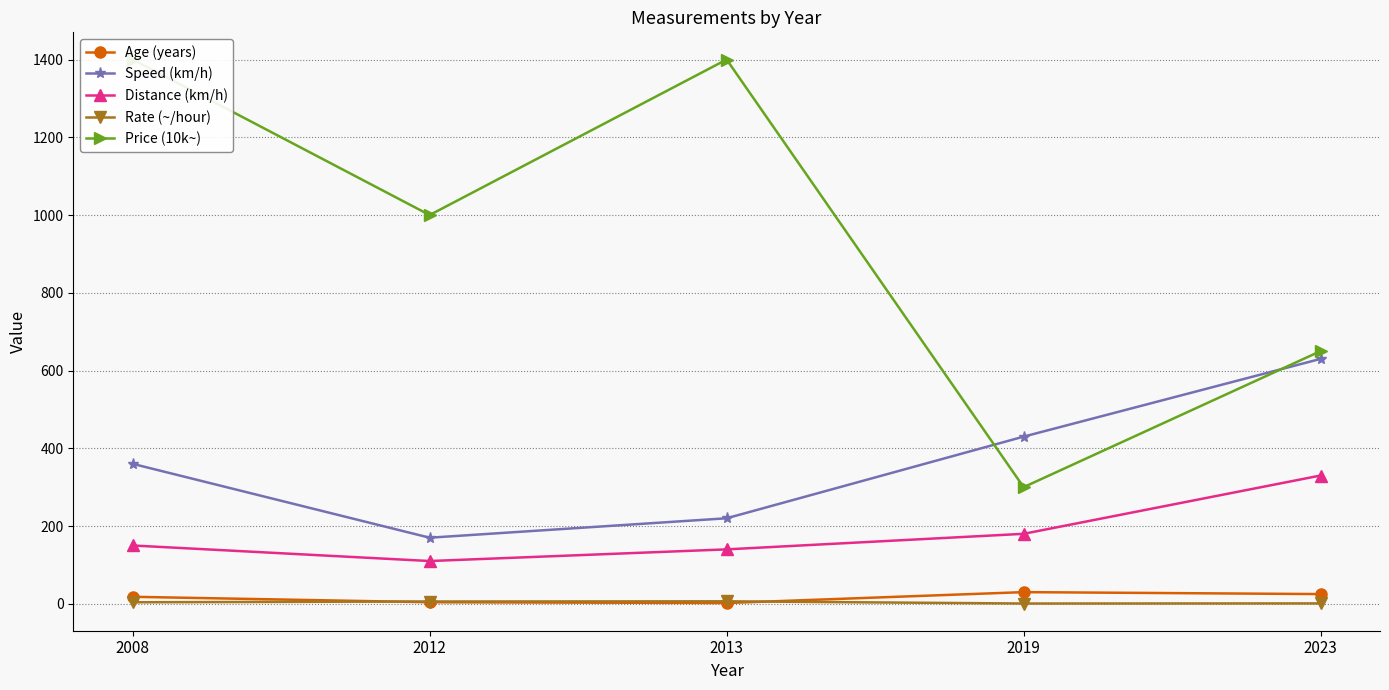

What is the sum of all Age (years) values?

79.0